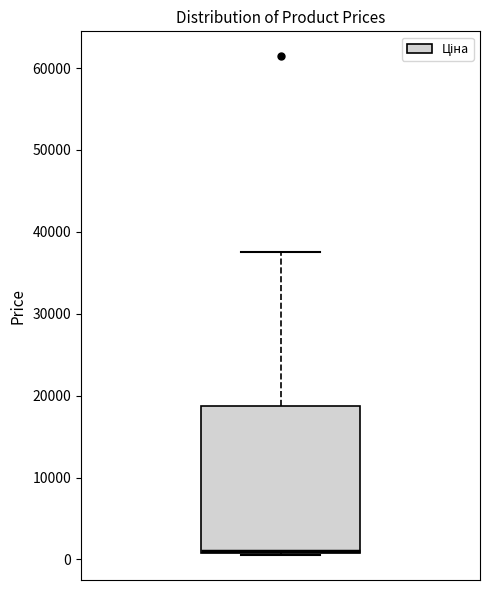

Where is the lower edge of the box on the y-axis? The values are not printed on the chart, so give them approximately, as read against the axis.

1000